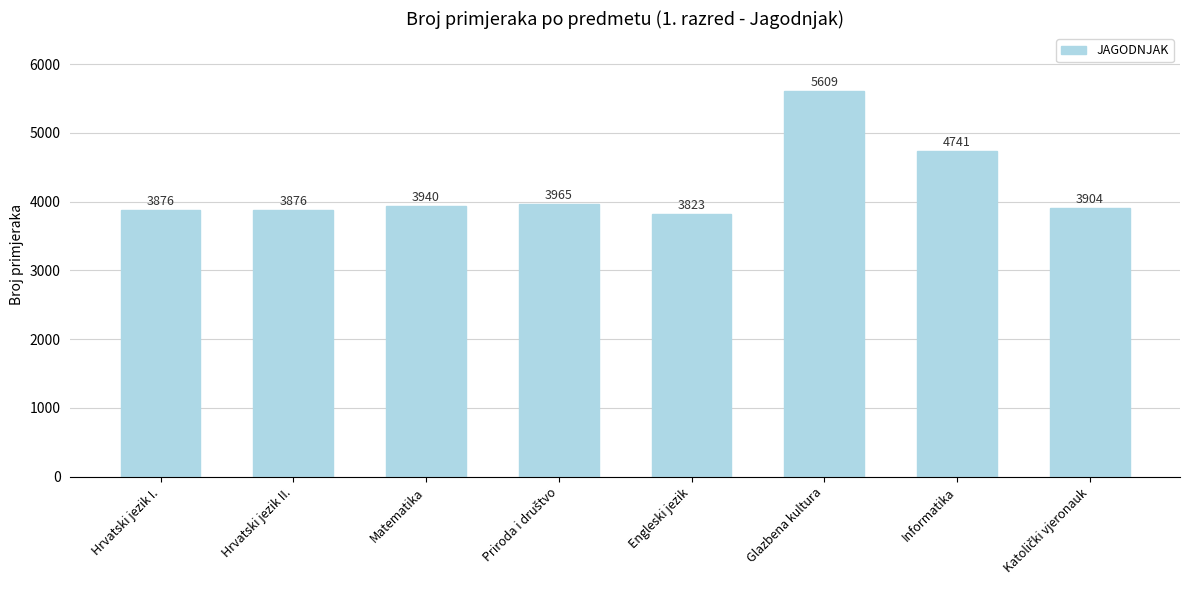

At which label is the value closest to 4716?

Informatika